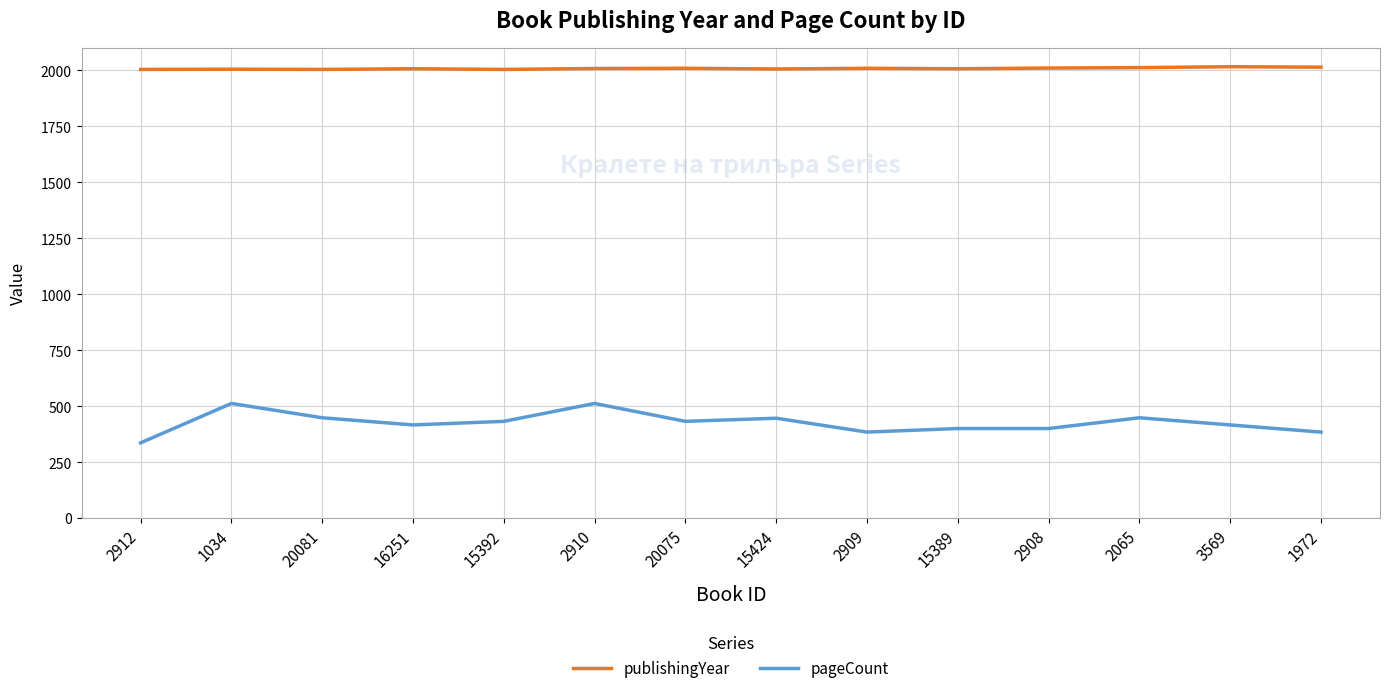

In publishingYear, how many points are lower than both neighbors (excluding endpoints)?

4